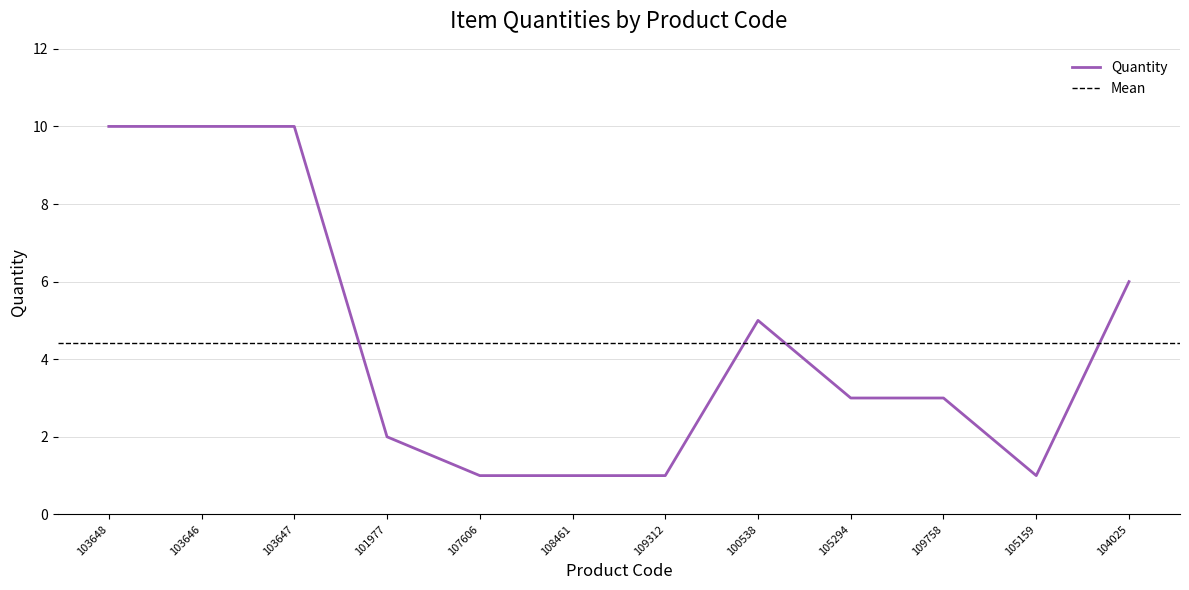

Reading left to right, extract all data points from this chart.

10	10	10	2	1	1	1	5	3	3	1	6